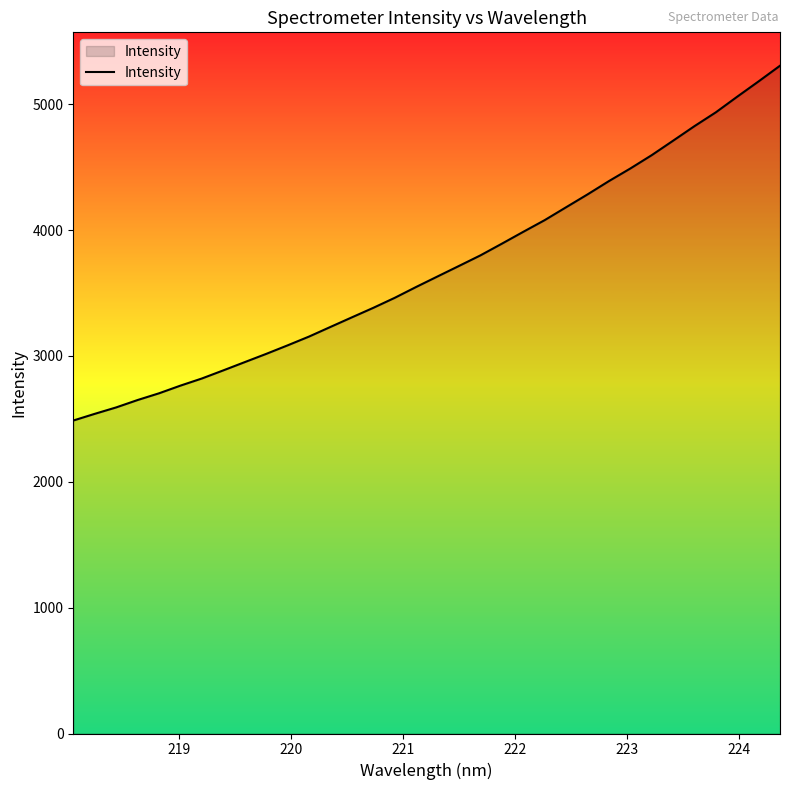

What is the smallest value displayed?

2486.8